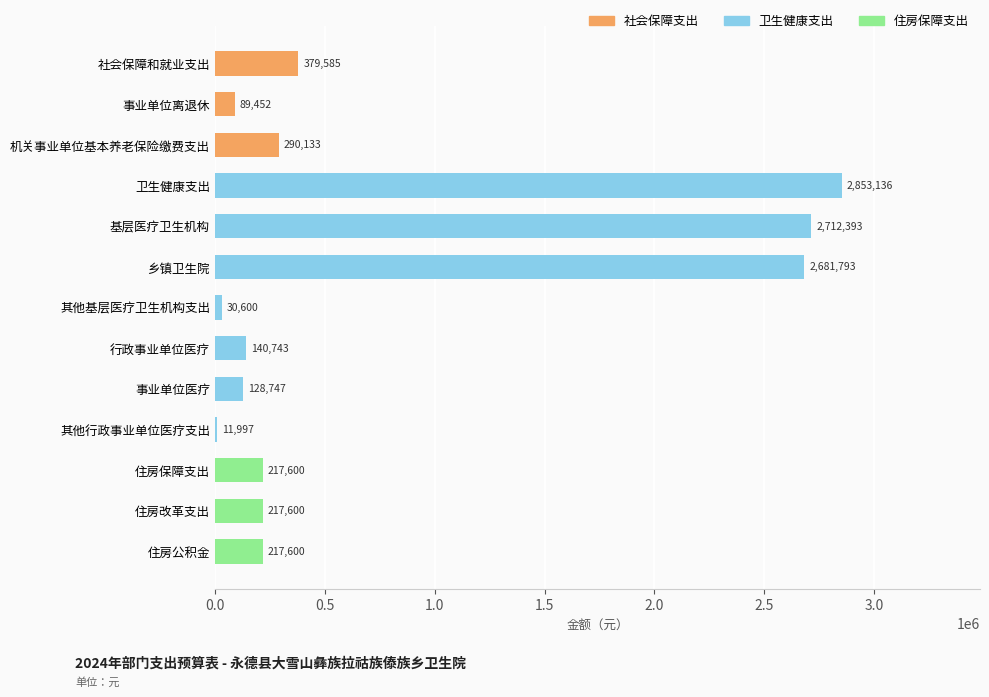

Which has a higher value, 卫生健康支出 or 行政事业单位医疗?

卫生健康支出